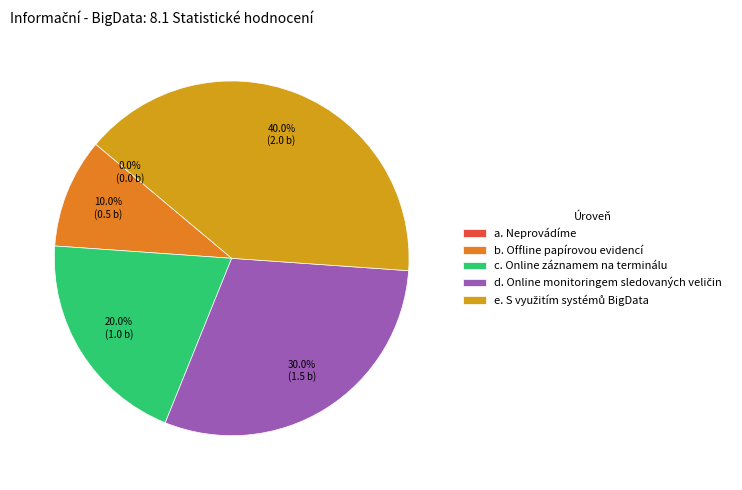

True or false: a. Neprovádíme accounts for 1% of the total.

False